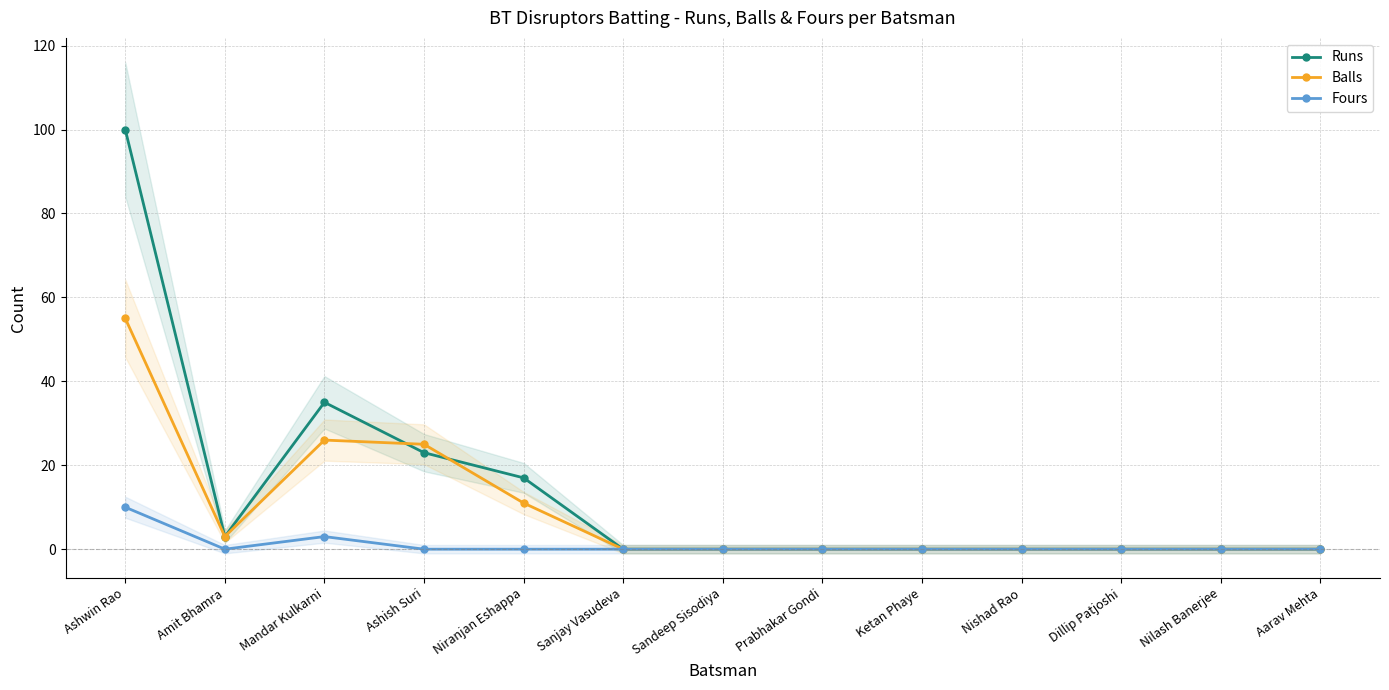

Reading right to left, list all the values displayed in this chart.

Runs: Aarav Mehta=0	Nilash Banerjee=0	Dillip Patjoshi=0	Nishad Rao=0	Ketan Phaye=0	Prabhakar Gondi=0	Sandeep Sisodiya=0	Sanjay Vasudeva=0	Niranjan Eshappa=17	Ashish Suri=23	Mandar Kulkarni=35	Amit Bhamra=3	Ashwin Rao=100
Balls: Aarav Mehta=0	Nilash Banerjee=0	Dillip Patjoshi=0	Nishad Rao=0	Ketan Phaye=0	Prabhakar Gondi=0	Sandeep Sisodiya=0	Sanjay Vasudeva=0	Niranjan Eshappa=11	Ashish Suri=25	Mandar Kulkarni=26	Amit Bhamra=3	Ashwin Rao=55
Fours: Aarav Mehta=0	Nilash Banerjee=0	Dillip Patjoshi=0	Nishad Rao=0	Ketan Phaye=0	Prabhakar Gondi=0	Sandeep Sisodiya=0	Sanjay Vasudeva=0	Niranjan Eshappa=0	Ashish Suri=0	Mandar Kulkarni=3	Amit Bhamra=0	Ashwin Rao=10